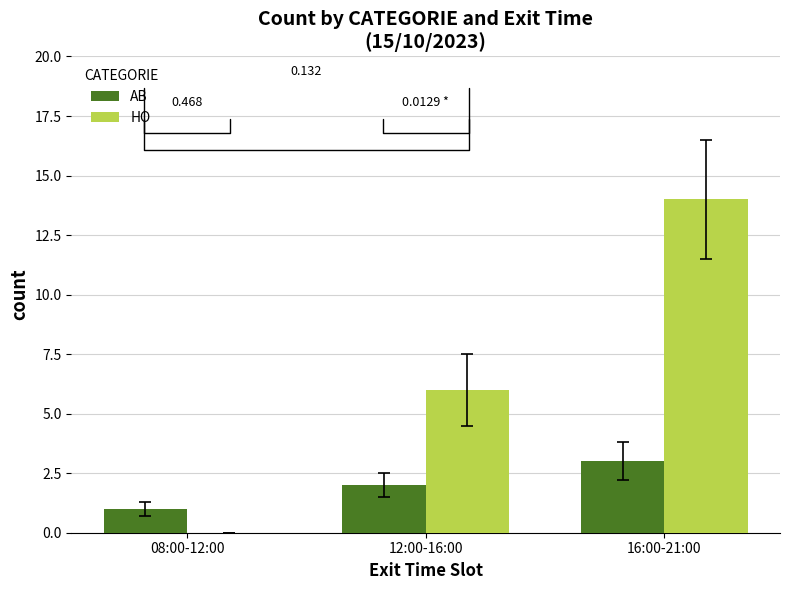

What is the sum of the HO values at 16:00-21:00 and 08:00-12:00?

14